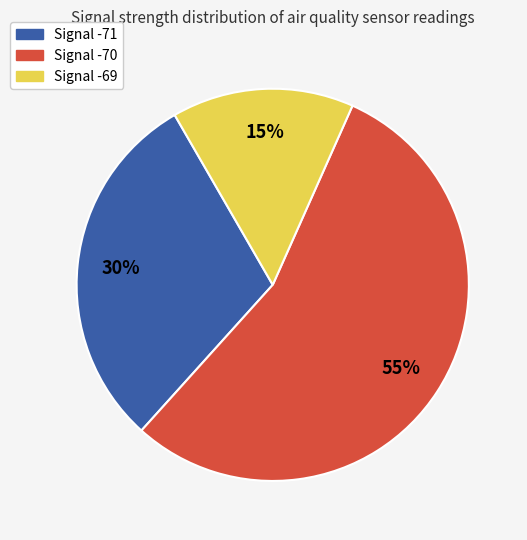

How many segments does this pie chart have?

3